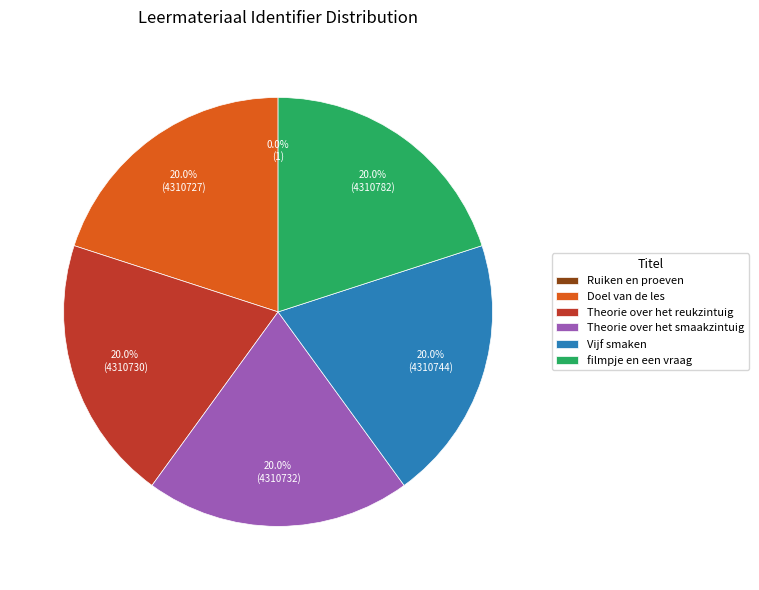

Approximately how many times larger is the value at Theorie over het smaakzintuig compared to Vijf smaken?

1.0